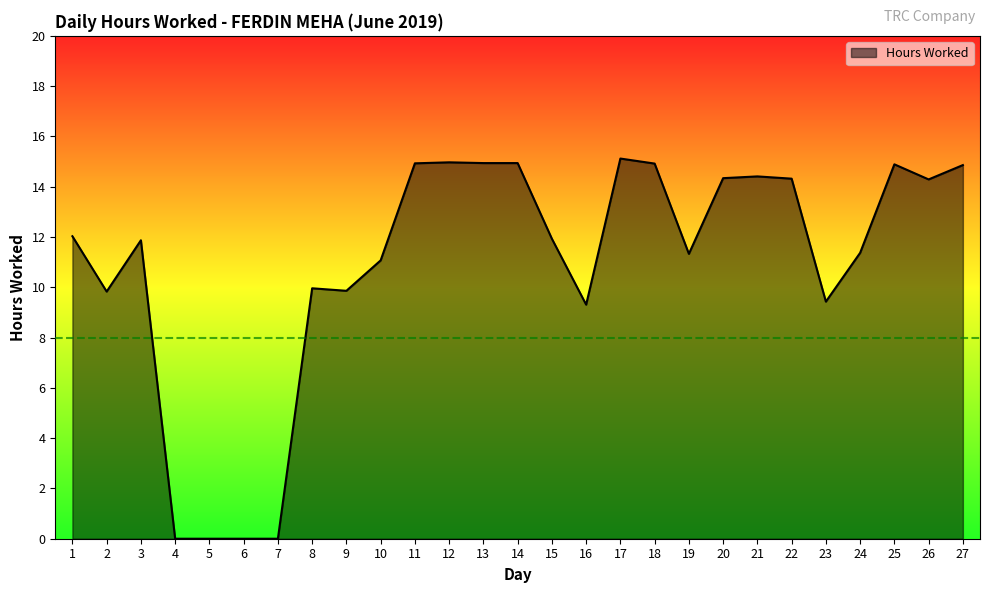

Does the chart display data point markers on the line(s)?

No